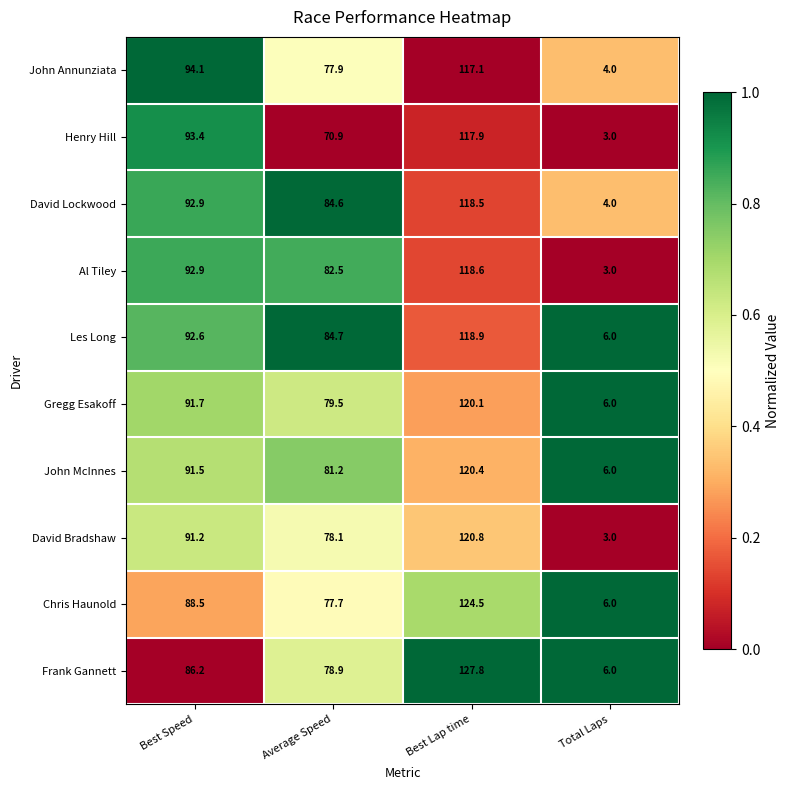

Is it true that Les Long equals 50.8 at Best Speed?

False